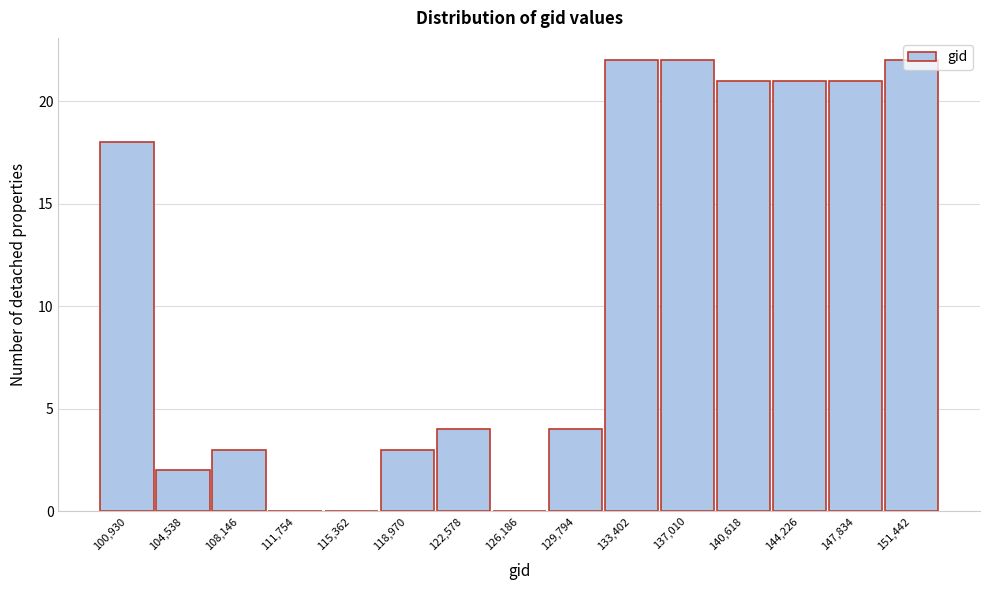

What is the sum of all values?

163